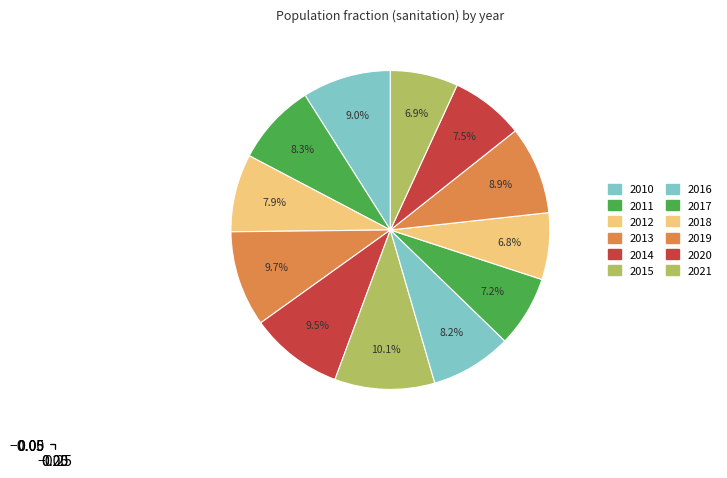

What is the largest slice in the pie chart?

2015